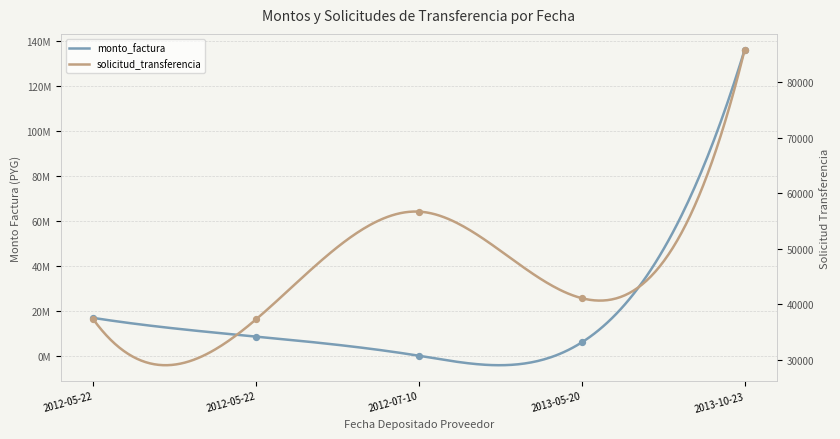

Which series contains the lowest Y value?

solicitud_transferencia